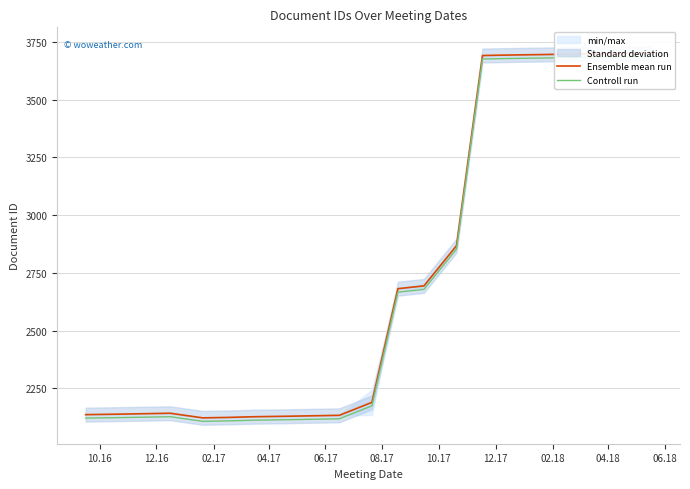

What is the highest value of the Controll run series?

3685.5